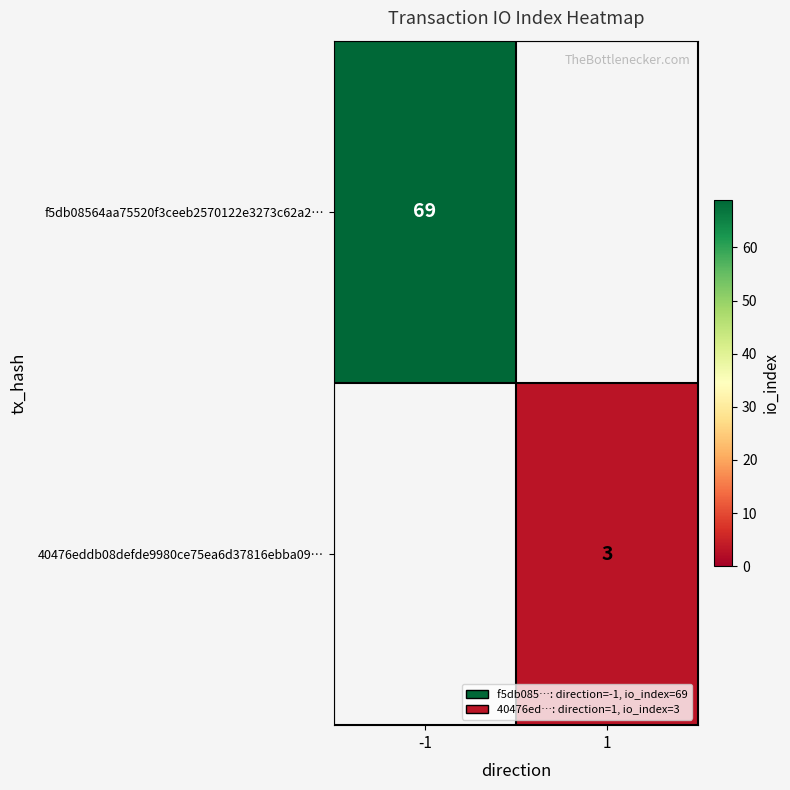

The value of 40476eddb08defde9980ce75ea6d37816ebba09… at 1 is 1. True or false?

False